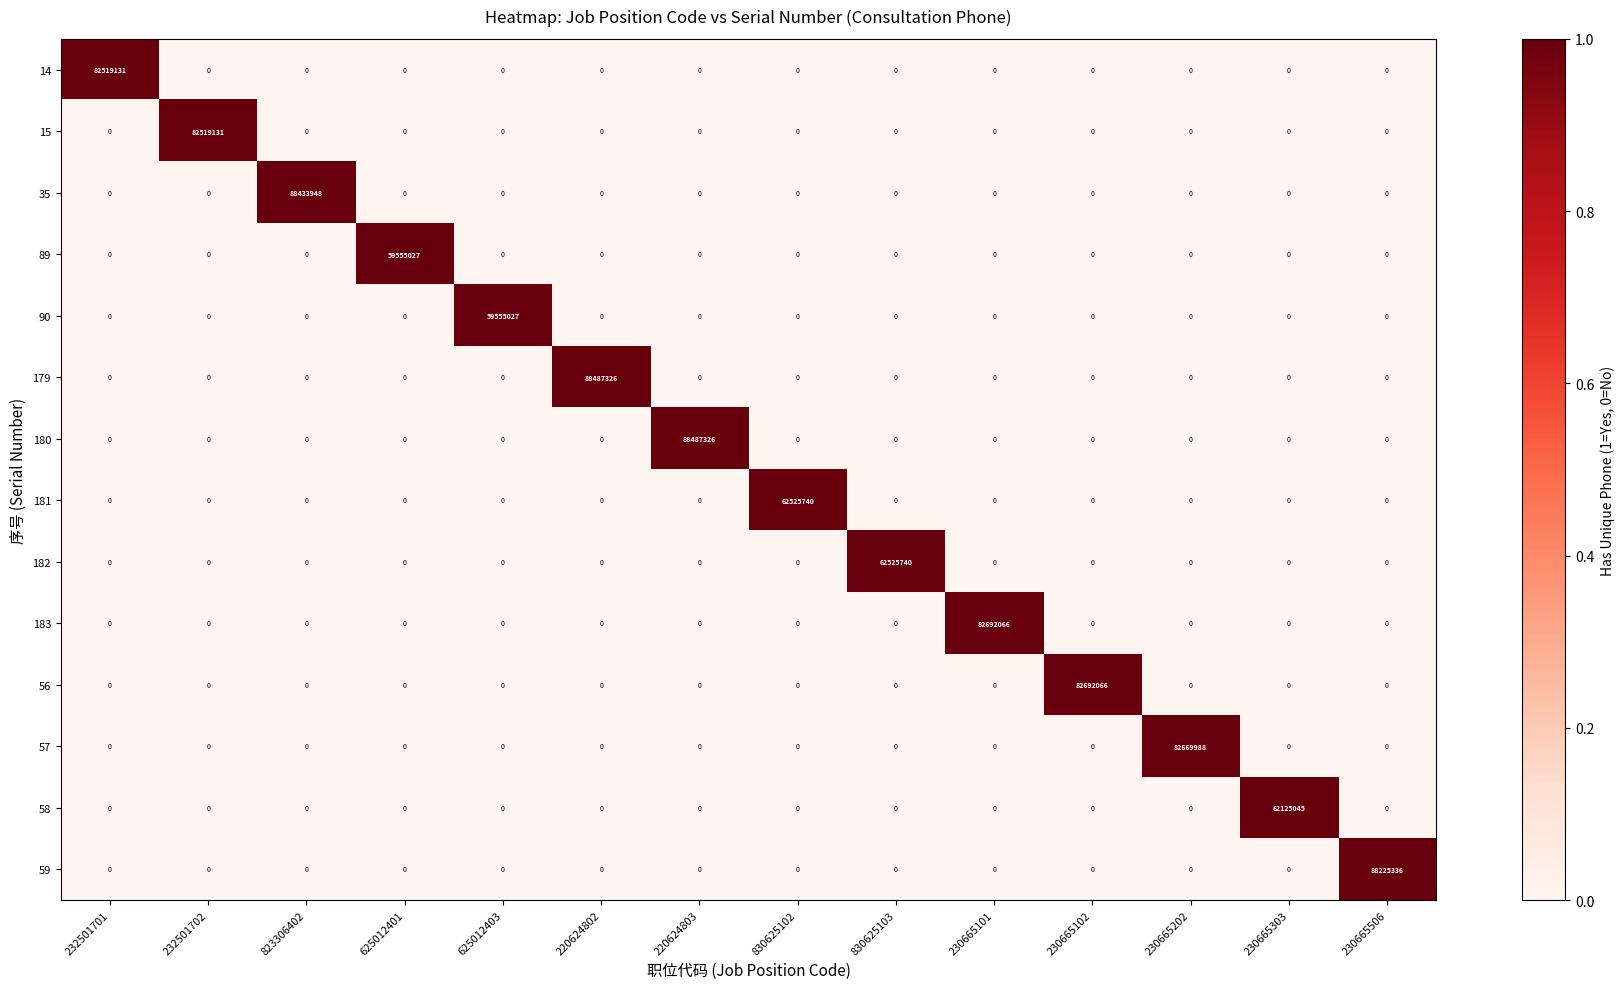

What is the total value across all series at 232501702?

82519131